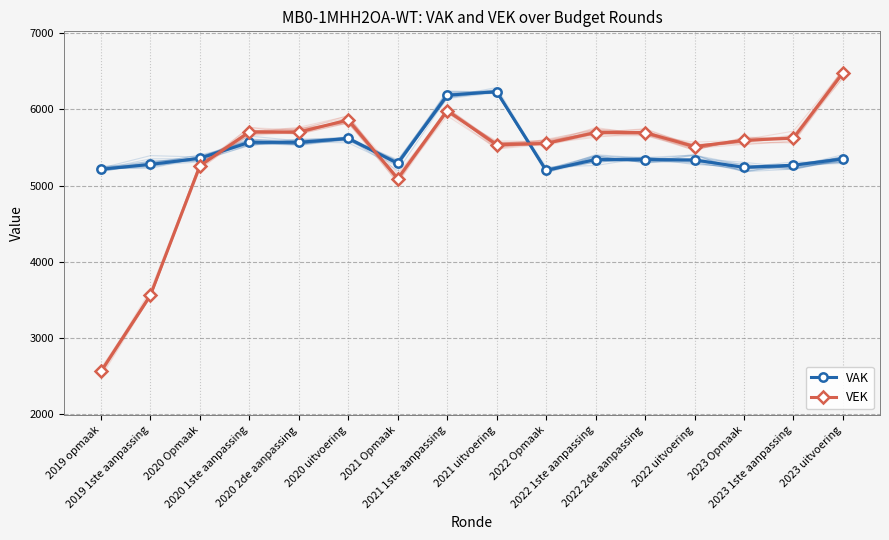

What is the label of the 13th point from the left?

2022 uitvoering